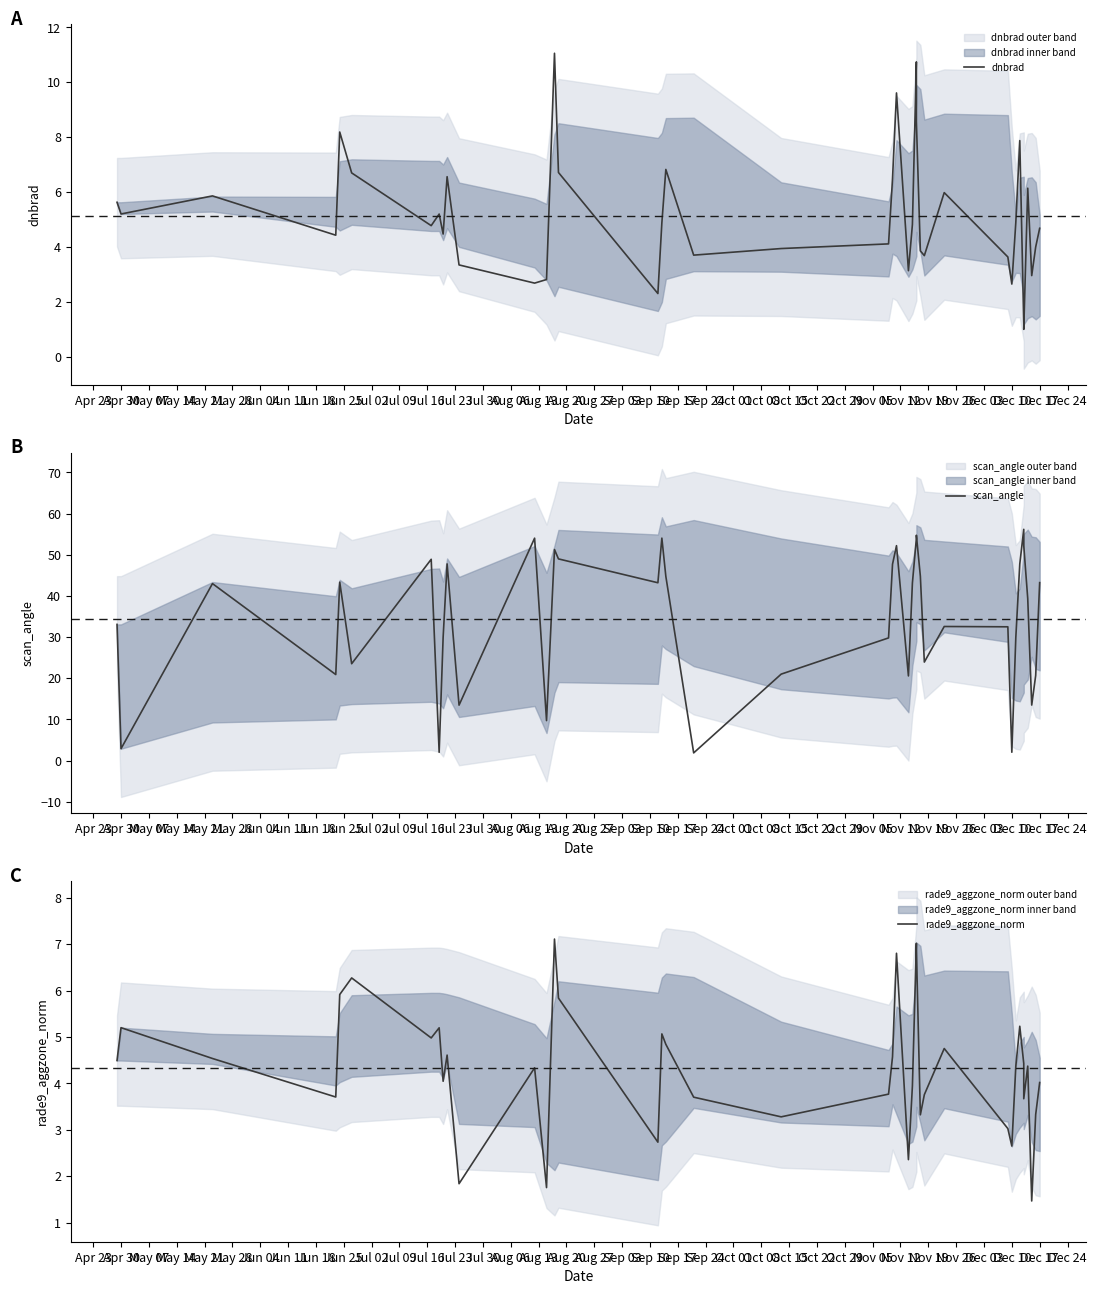

What is the difference between the maximum and minimum values in the scan_angle series?

54.3